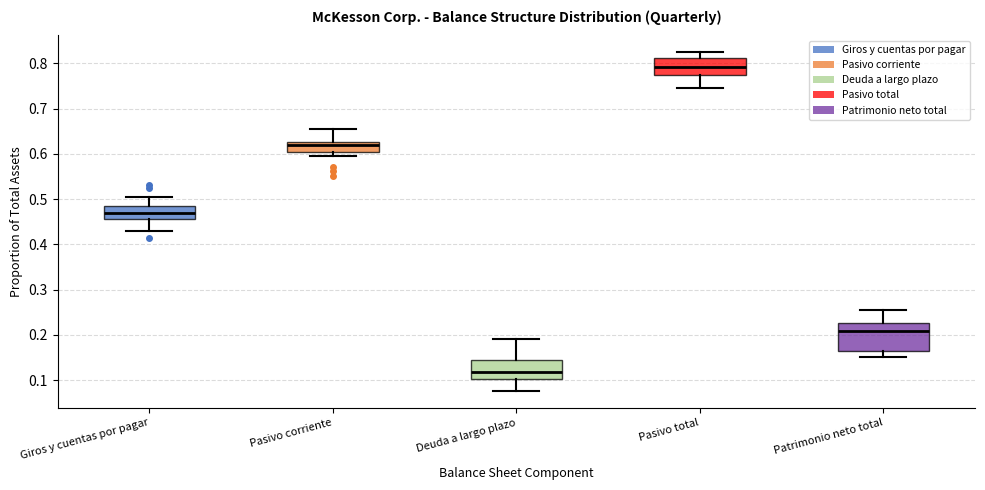

Where does the median line of the box for Deuda a largo plazo sit on the y-axis? The values are not printed on the chart, so give them approximately, as read against the axis.

0.12